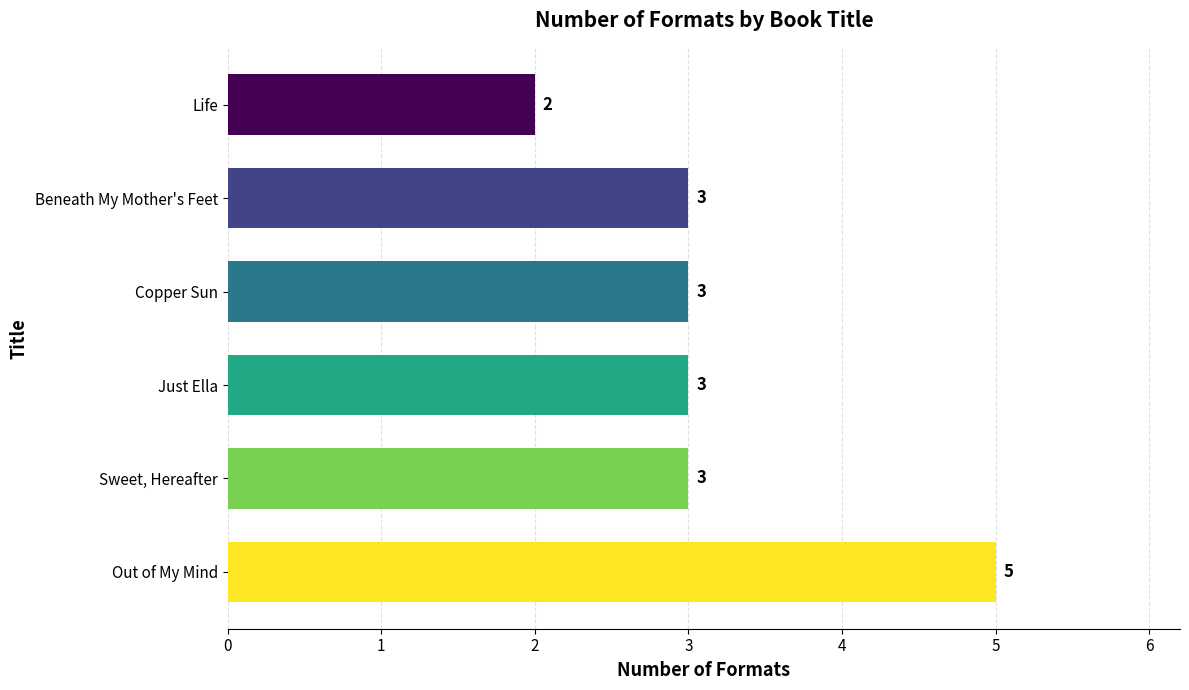

Are the bars grouped side by side (vs. stacked)?

No